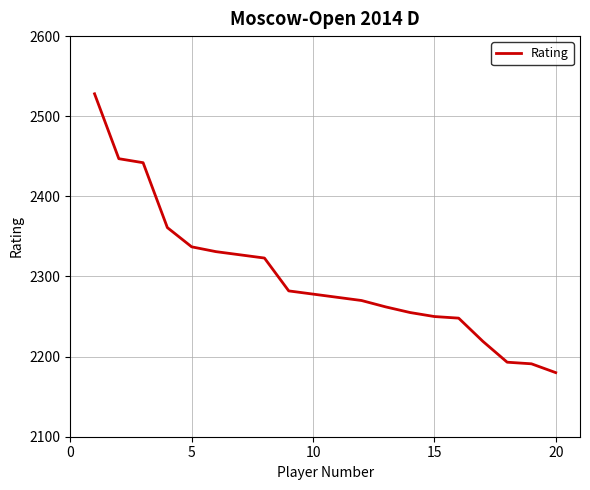

Reading left to right, what are all the values shown in this chart?

2528	2447	2442	2361	2337	2331	2327	2323	2282	2278	2274	2270	2262	2255	2250	2248	2219	2193	2191	2180